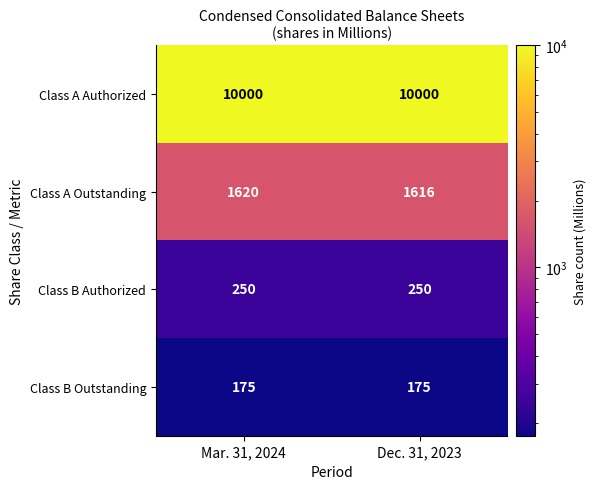

The value of Class B Outstanding at Dec. 31, 2023 is 175. True or false?

True